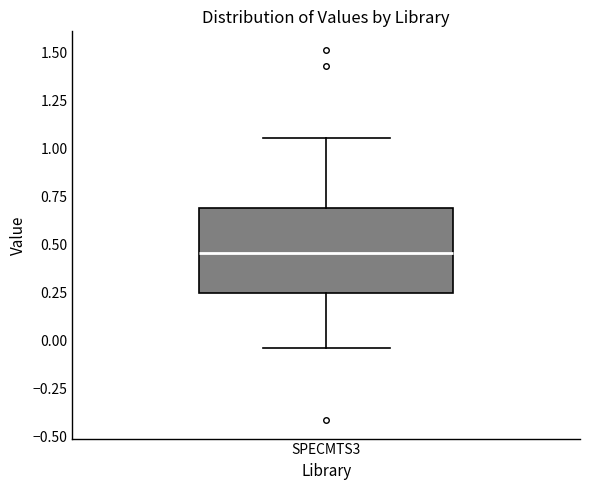

Transcribe this box plot: give where the median line is, the range the box spans, and where the two whiskers end, as read against the y-axis. The values are not printed on the chart, so give them approximately, as read against the axis.

median 0.45, box 0.25 to 0.70, whiskers -0.05 to 1.05